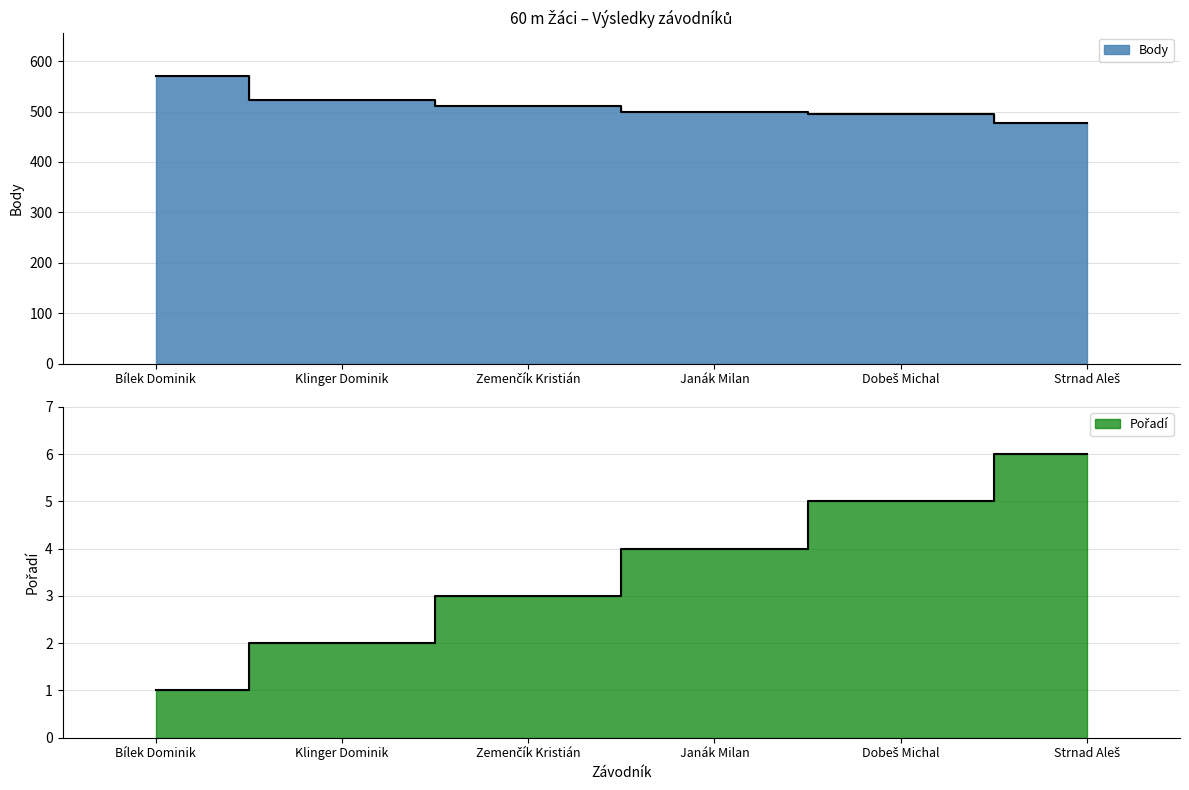

What value does the Body series have at Dobeš Michal, to the nearest 10?

500